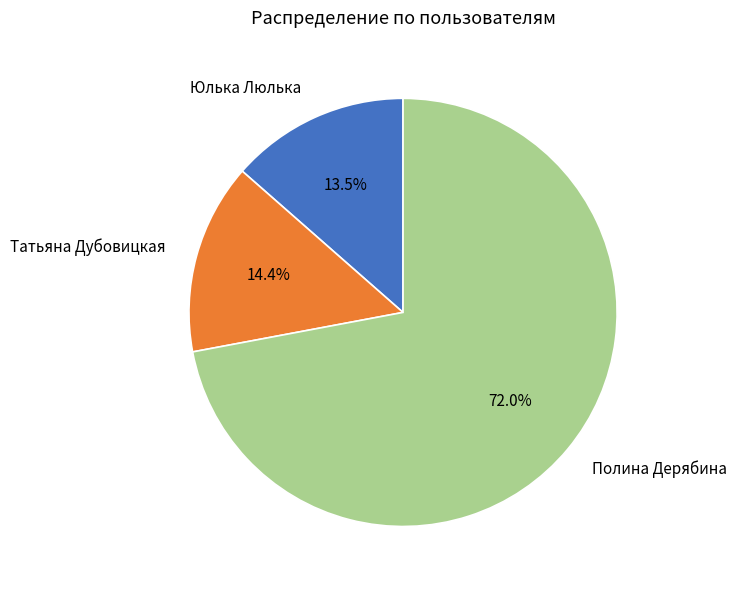

Is Юлька Люлька the majority of the pie?

No